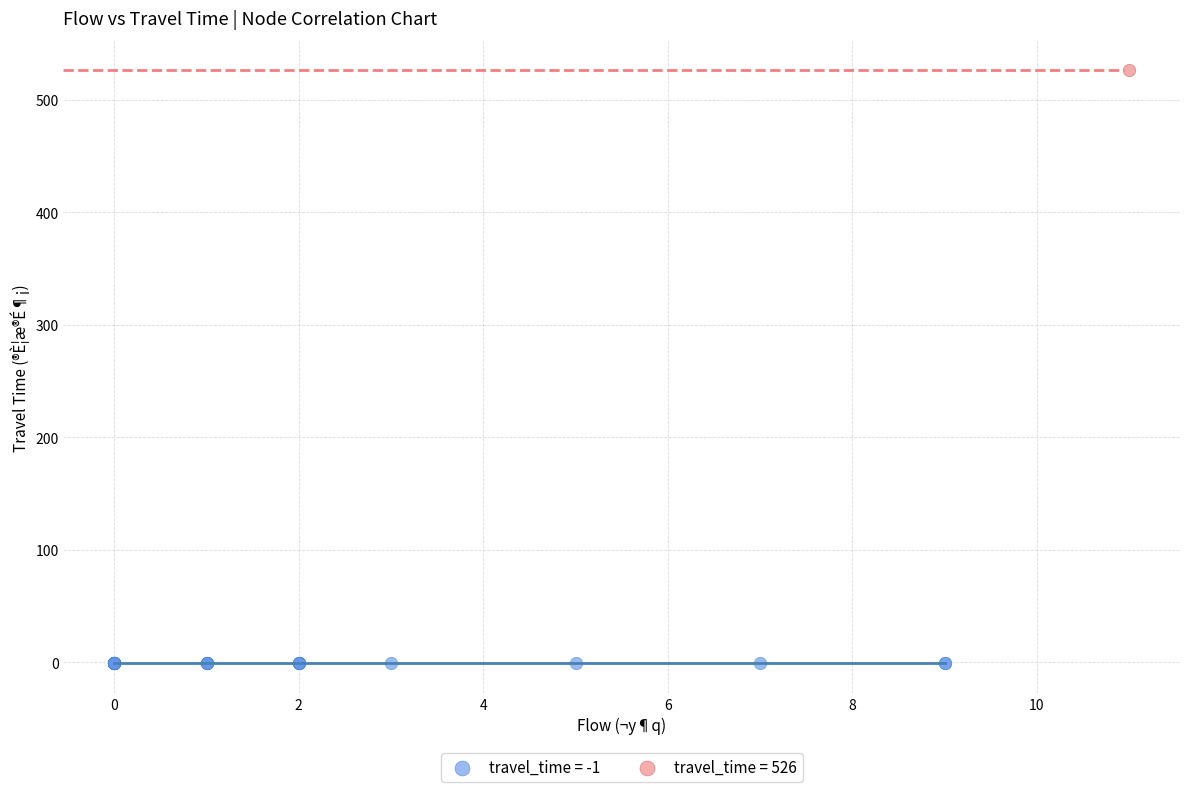

Which series contains the highest Y value?

travel_time = 526